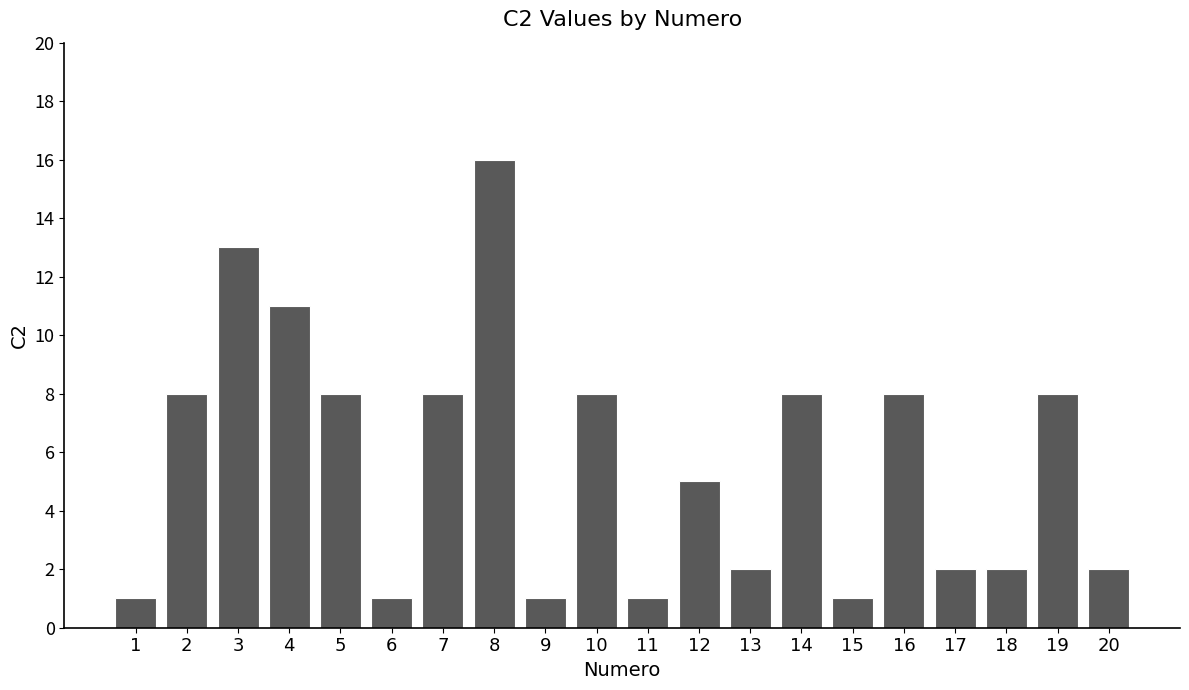

Is it true that the value at 16 is 8?

True